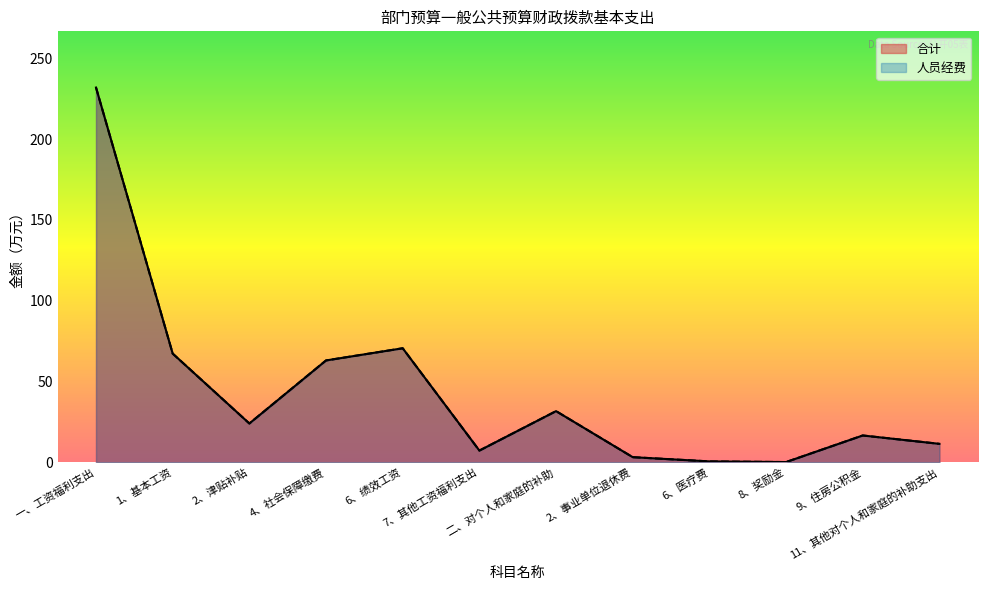

What is the average value of the 人员经费 series?

43.9